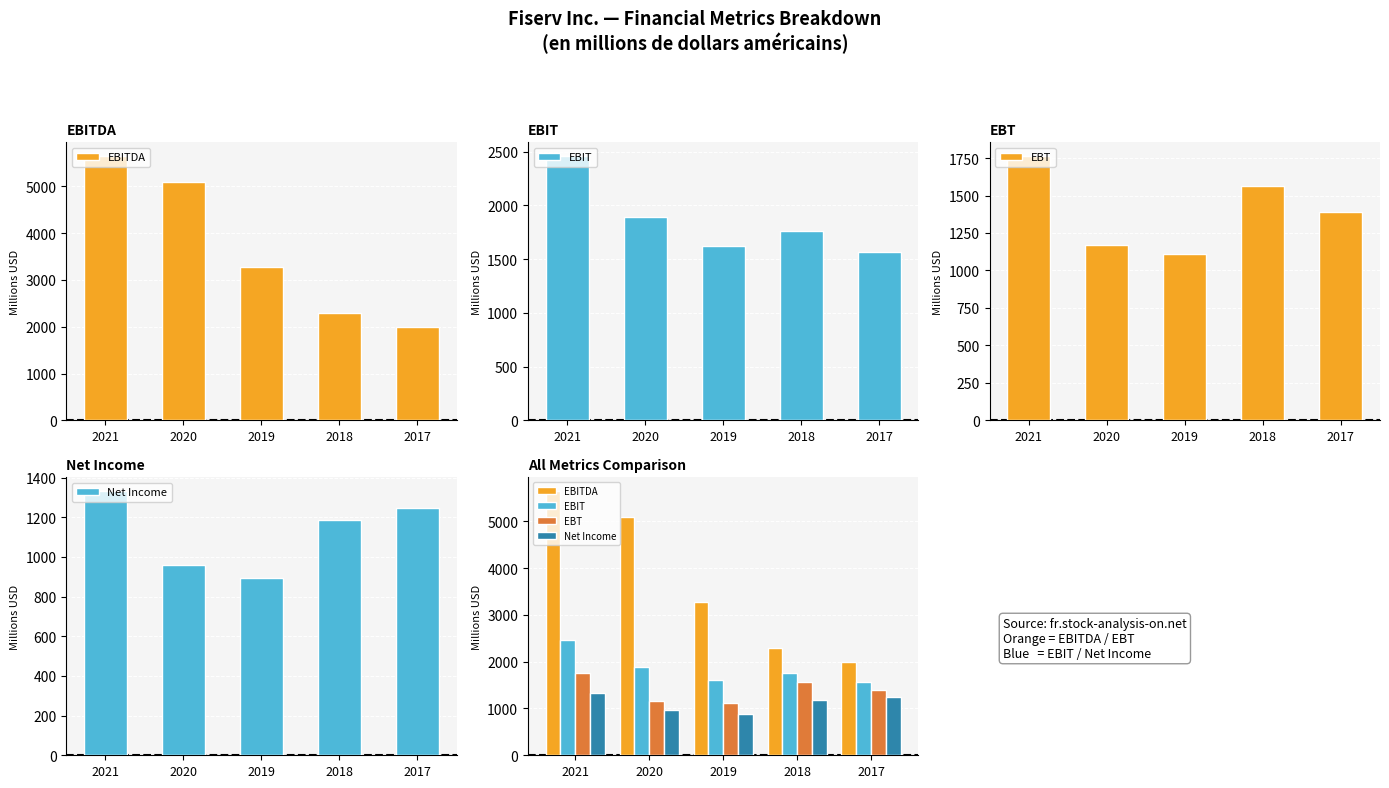

Rank the series at 2020 from highest to lowest value.

EBITDA, EBIT, EBT, Net Income